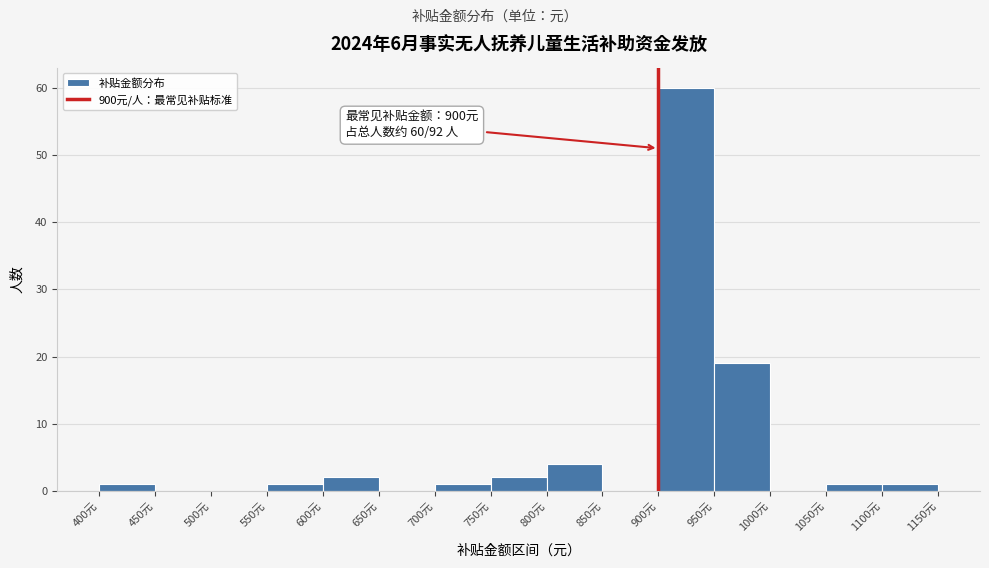

Which range on the x-axis has the tallest bar?

900 to 950